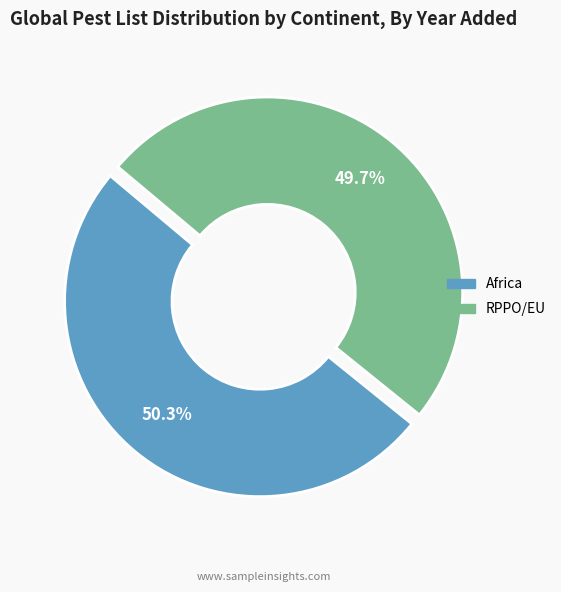

What percentage is NOT represented by RPPO/EU?

50.3%